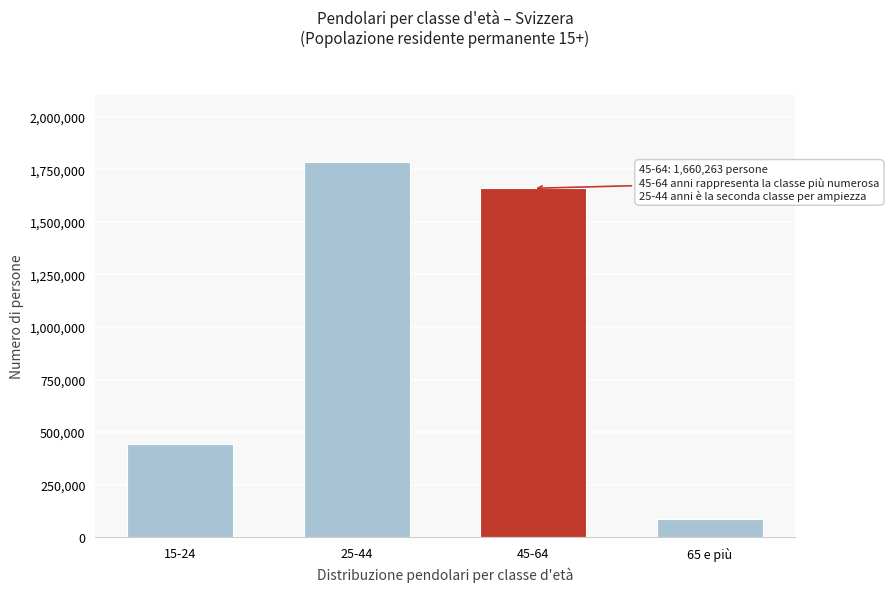

Reading left to right, list all the values displayed in this chart.

444327	1783752	1660263	87857